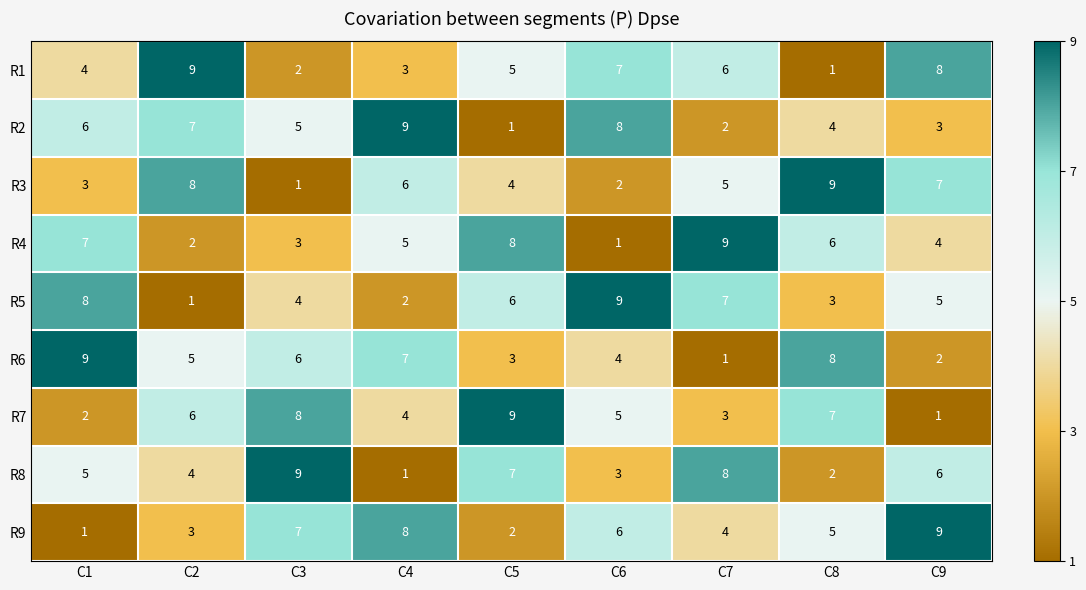

At how many categories does at least one series exceed 8?

9